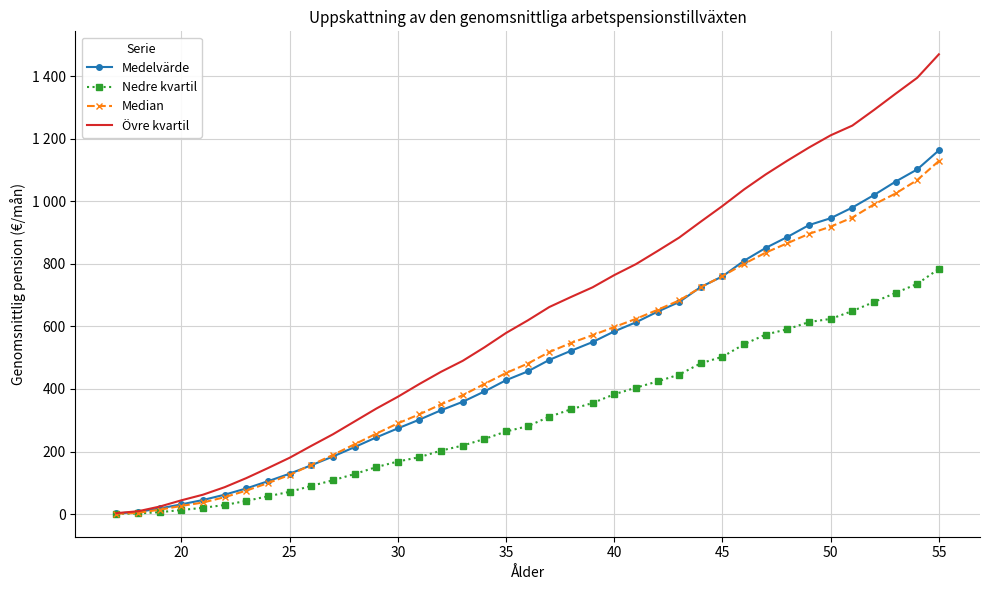

What is the difference between the second highest and minimum values in the Nedre kvartil series?

735